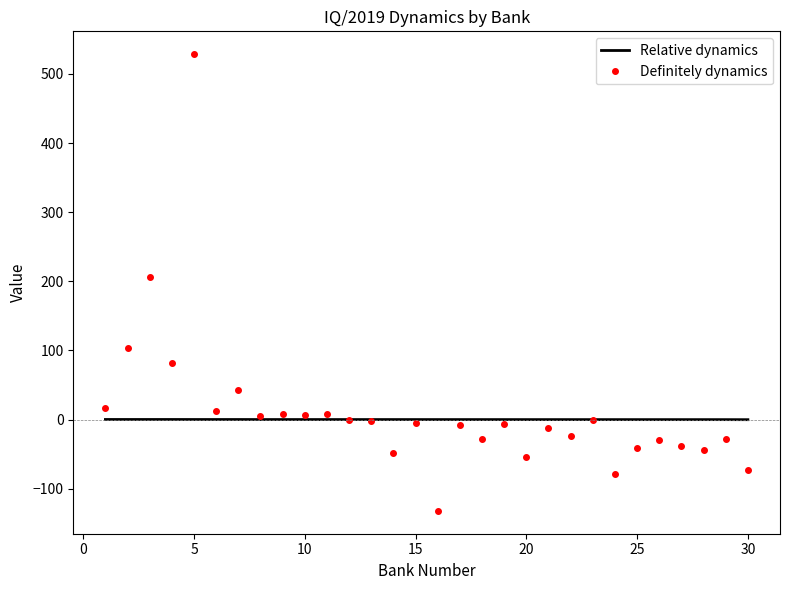

List the series in order of their peak value, lowest first.

Relative dynamics, Definitely dynamics